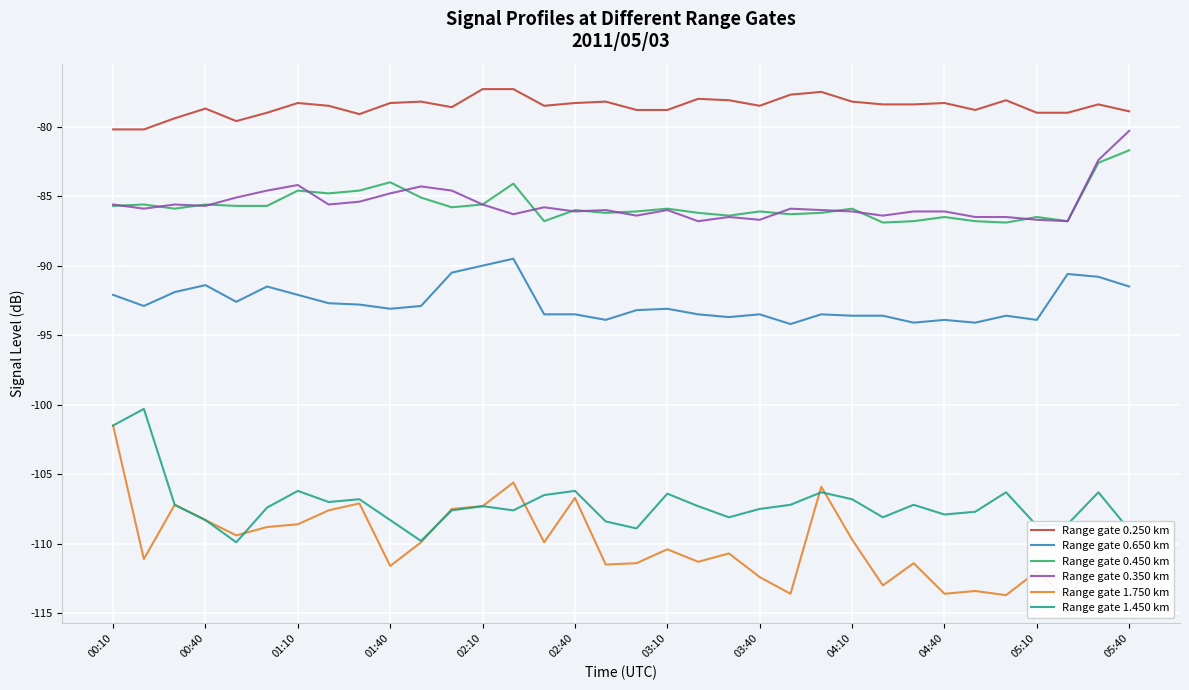

True or false: Range gate 0.250 km and Range gate 0.450 km intersect in this chart.

False